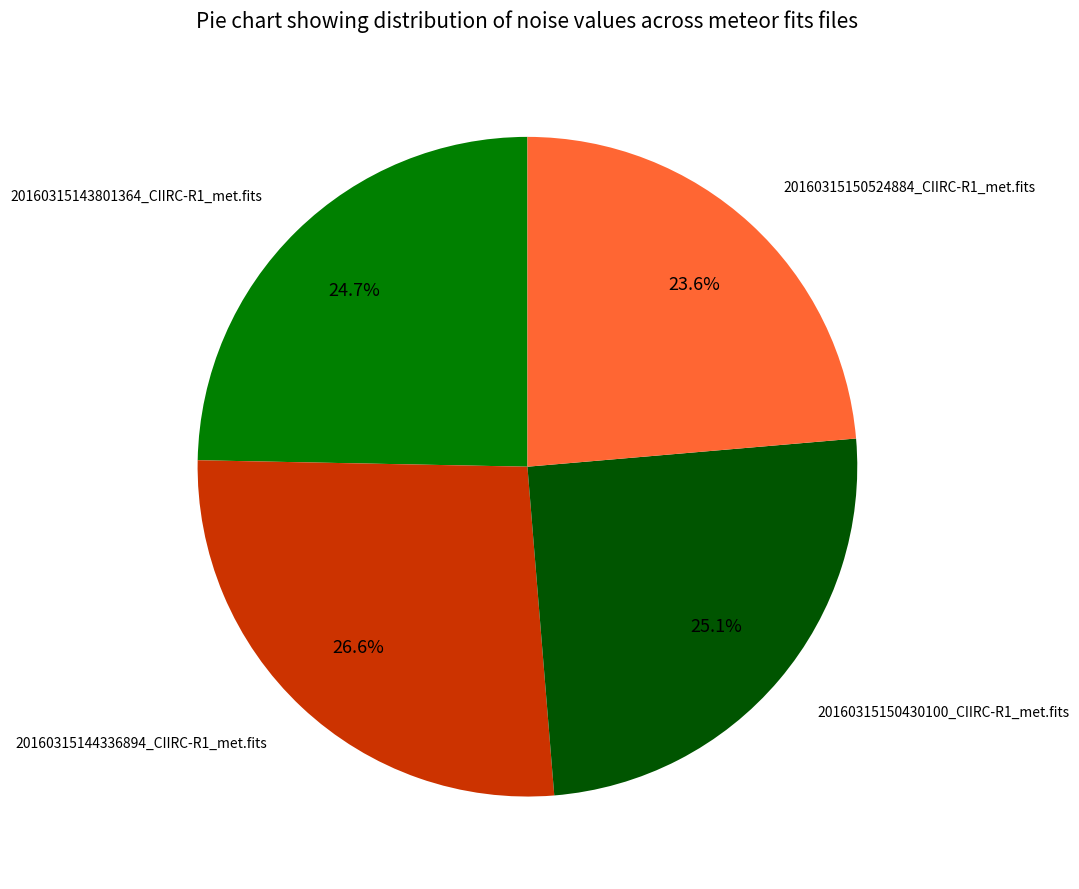

How many segments does this pie chart have?

4